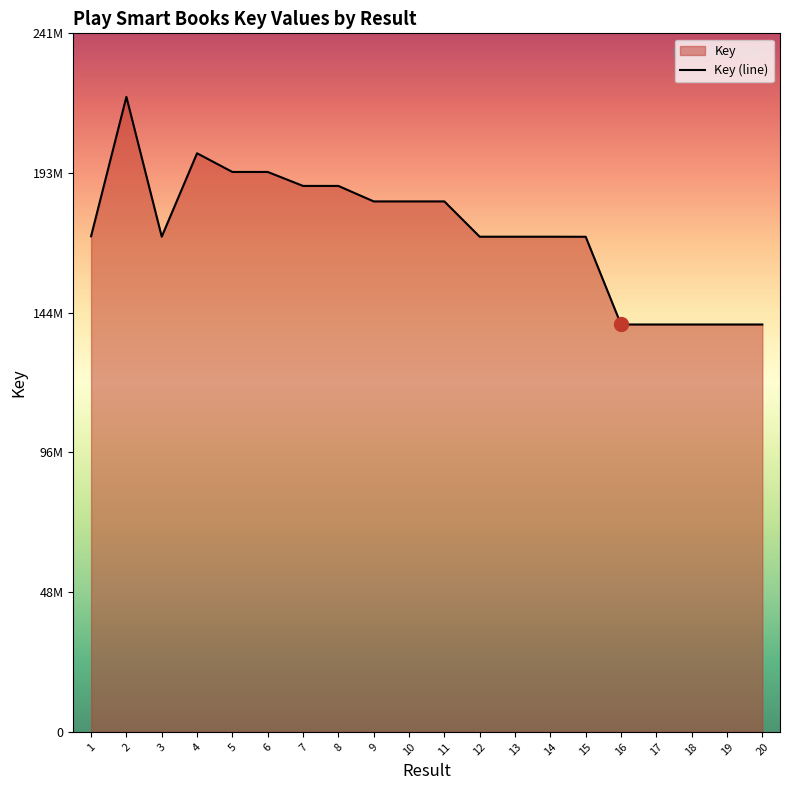

Reading left to right, list all the values displayed in this chart.

171281298	219460866	171140921	199954373	193502682	193502128	188677975	188673449	183323403	183322851	183323057	171118895	171119935	171120698	171102277	140789858	140791348	140791148	140791250	140790888